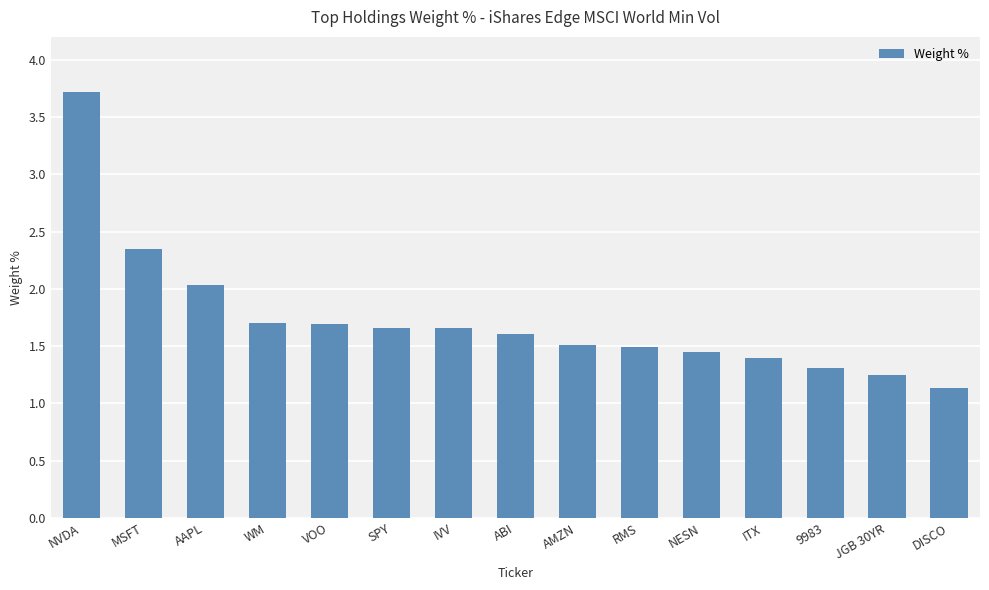

What position from the left is IVV?

7